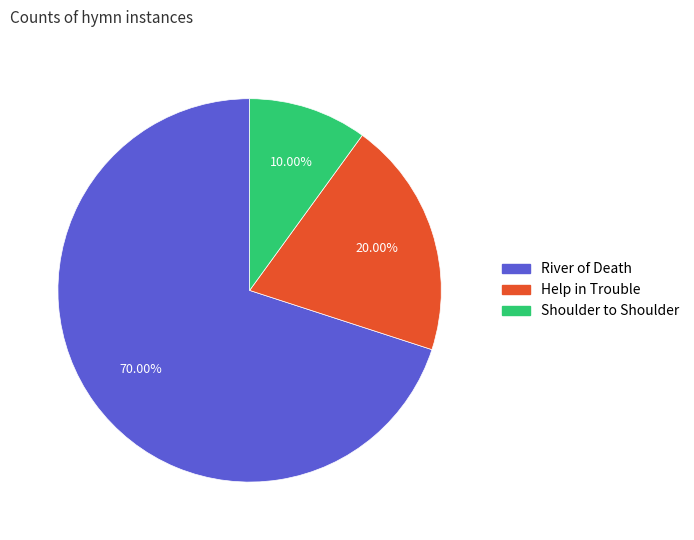

To the nearest percent, what is the difference between the largest and smallest slice percentages?

60%